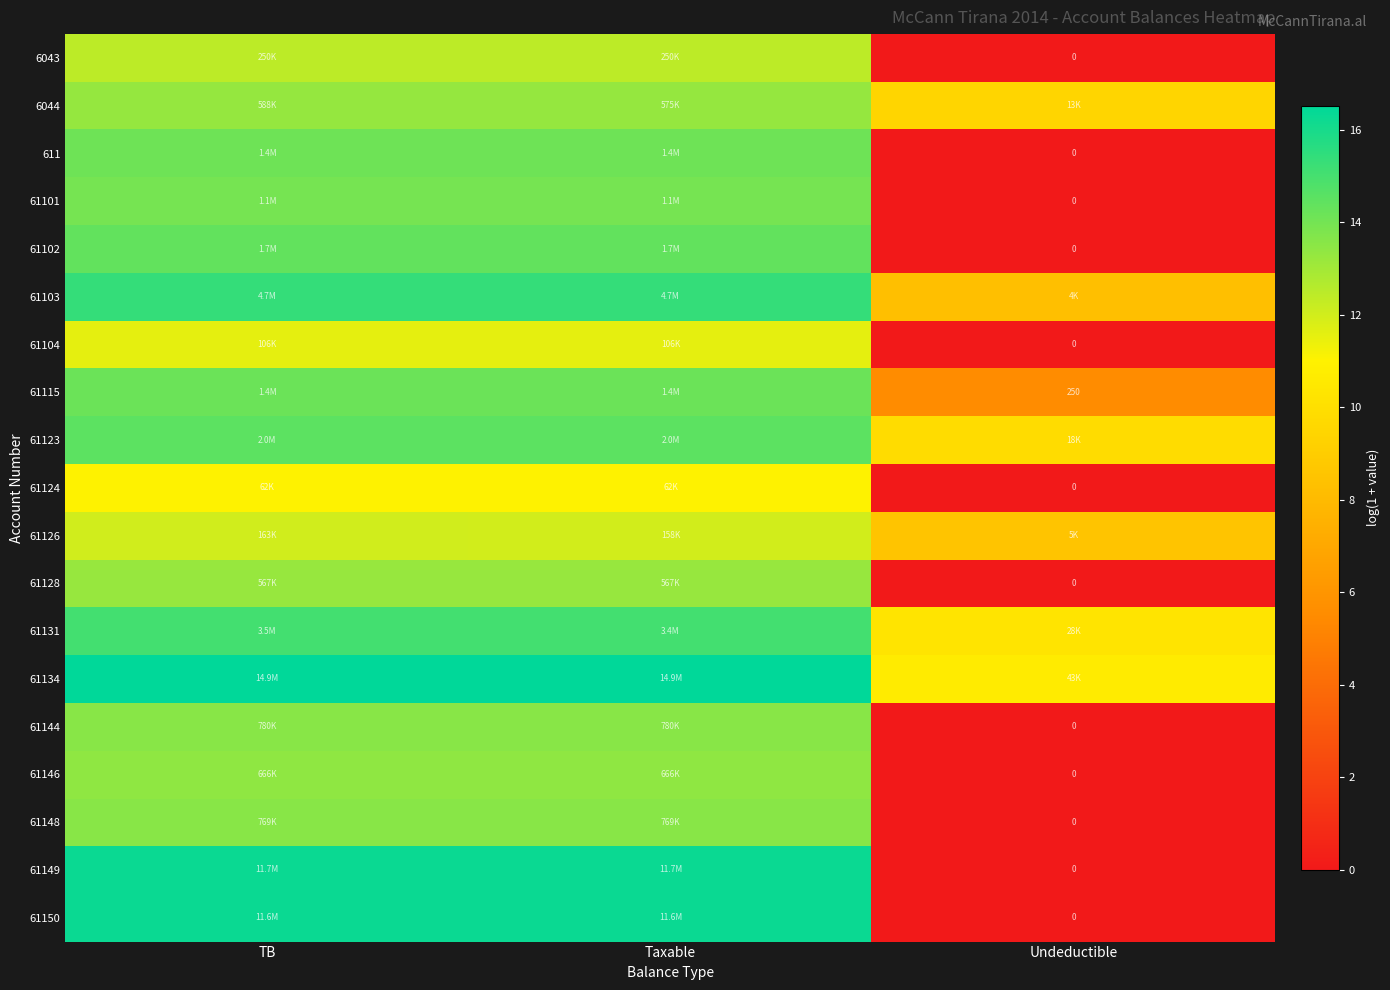

What is the difference between the maximum and minimum values in the 61146 series?

13.4